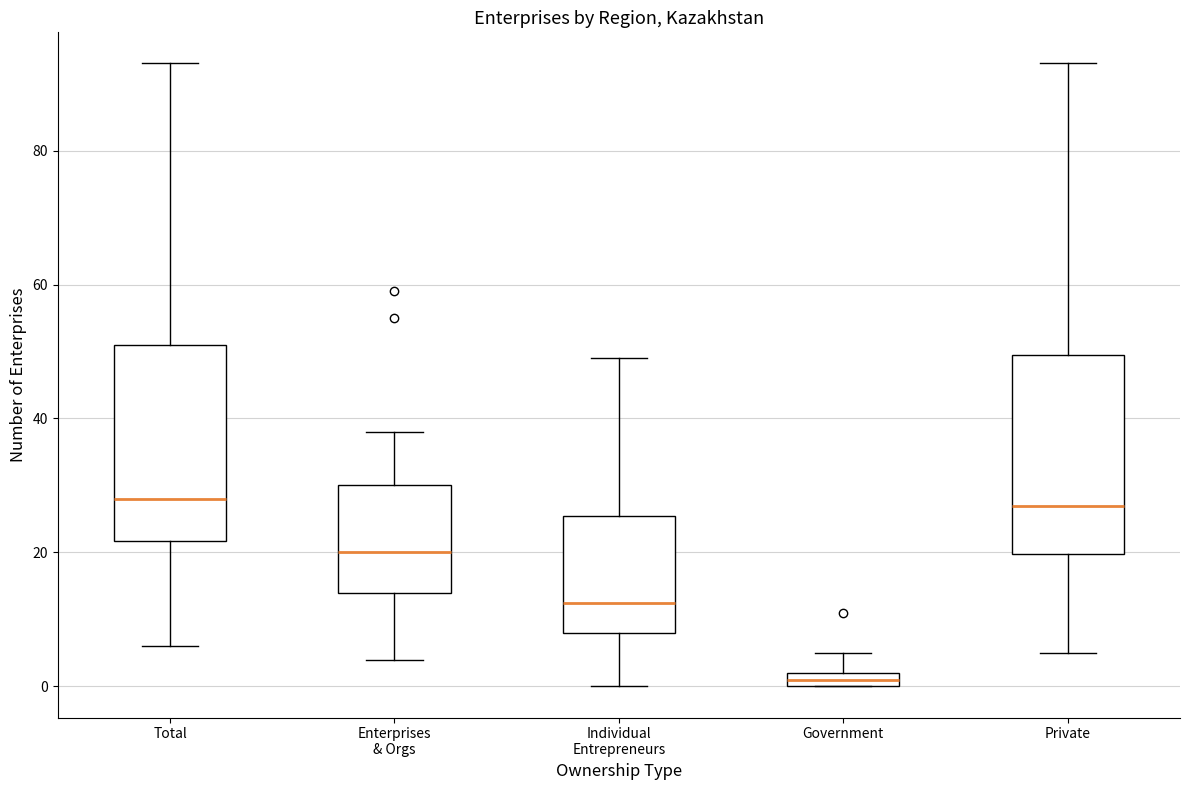

Where is the upper edge of the box for Government on the y-axis? The values are not printed on the chart, so give them approximately, as read against the axis.

2